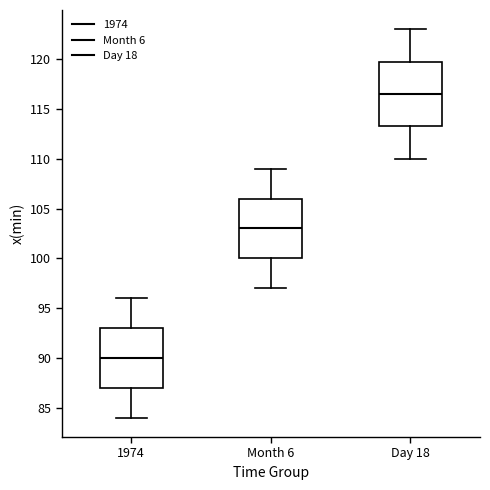

Reading left to right, transcribe this box plot: for each box, give where its median line is, the range the box spans, and where its two whiskers end, as read against the y-axis. The values are not printed on the chart, so give them approximately, as read against the axis.

1974: median 90.0, box 87.0 to 93.0, whiskers 84.0 to 96.0
Month 6: median 103.0, box 100.0 to 106.0, whiskers 97.0 to 109.0
Day 18: median 116.5, box 113.5 to 120.0, whiskers 110.0 to 123.0